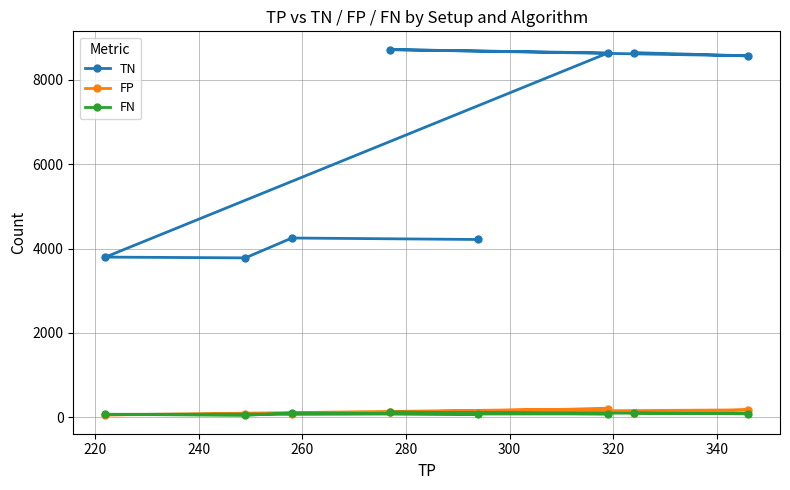

Which series has the widest spread of values?

TN